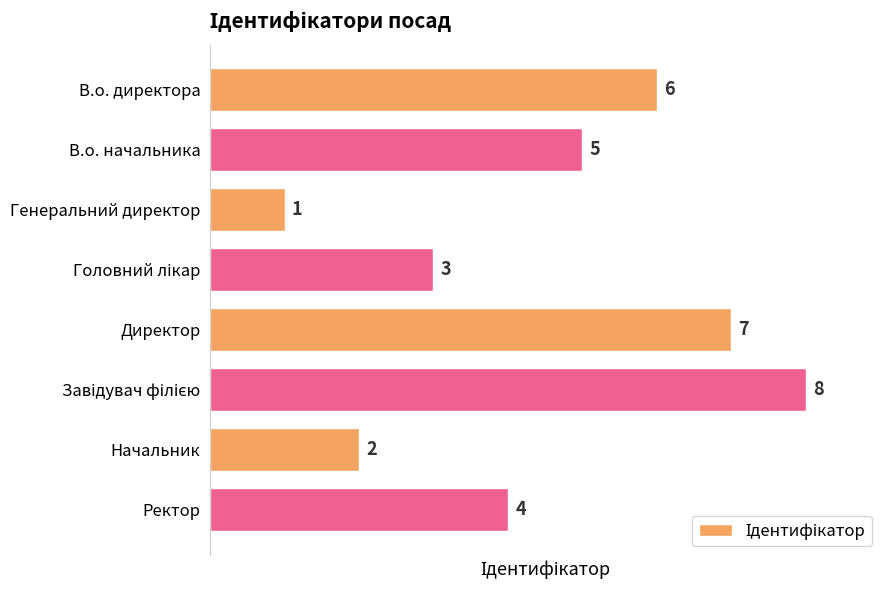

How many data points does each series have?

8